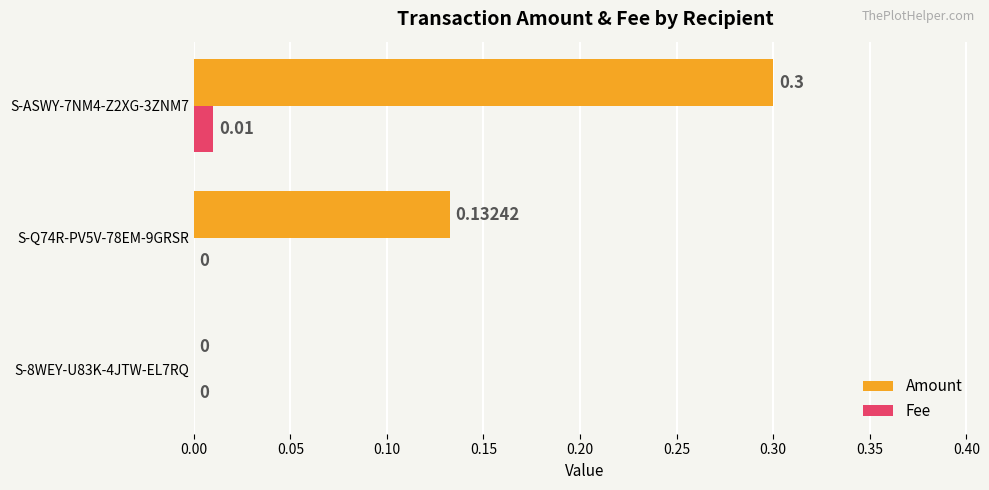

Which series has the largest total across all categories?

Amount